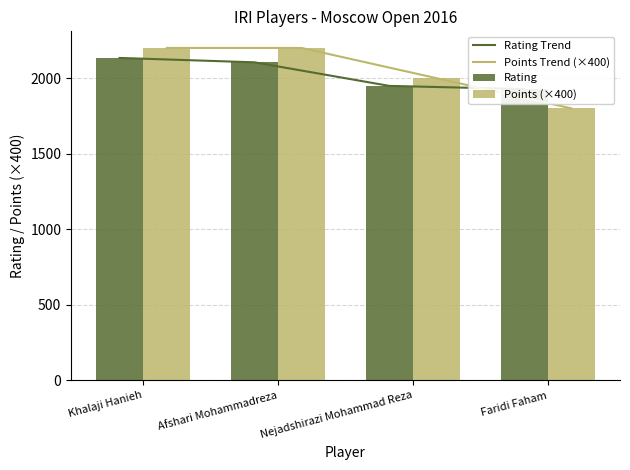

Reading left to right, extract all data points from this chart.

Rating Trend: 2134	2105	1949	1928
Points Trend (×400): 2200	2200	2000	1800
Rating: 2134	2105	1949	1928
Points (×400): 2200	2200	2000	1800